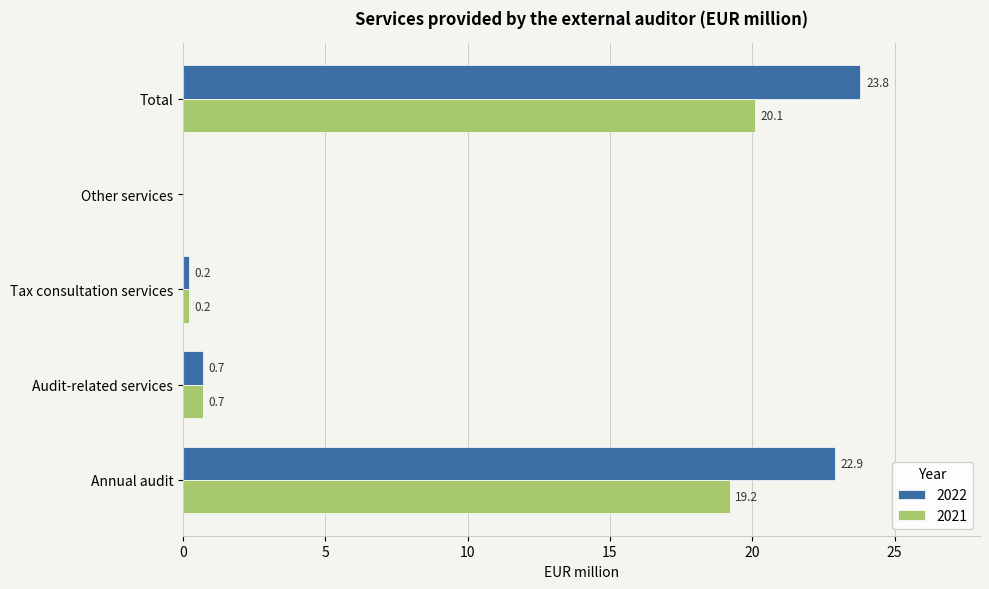

Is the value of 2022 at Other services greater than the value of 2021 at Audit-related services?

No